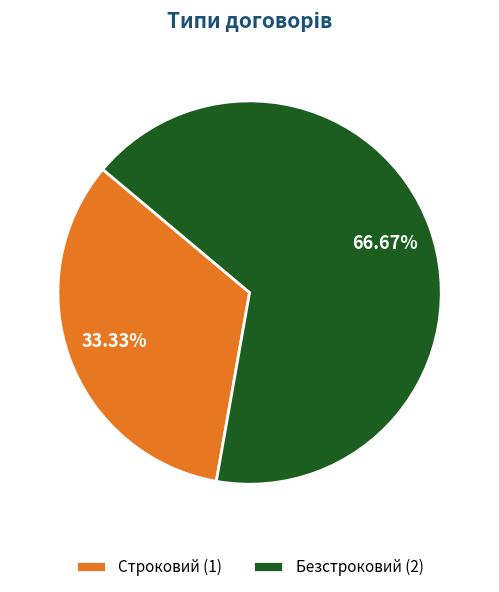

Which slice represents more than half of the pie?

Безстроковий